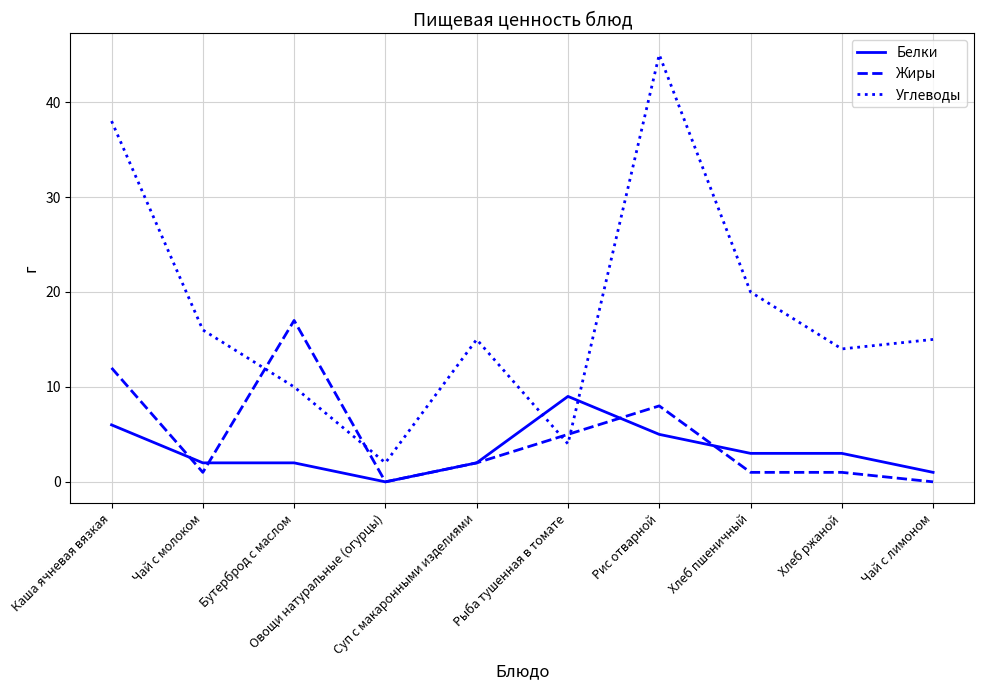

Which series has the largest total across all categories?

Углеводы